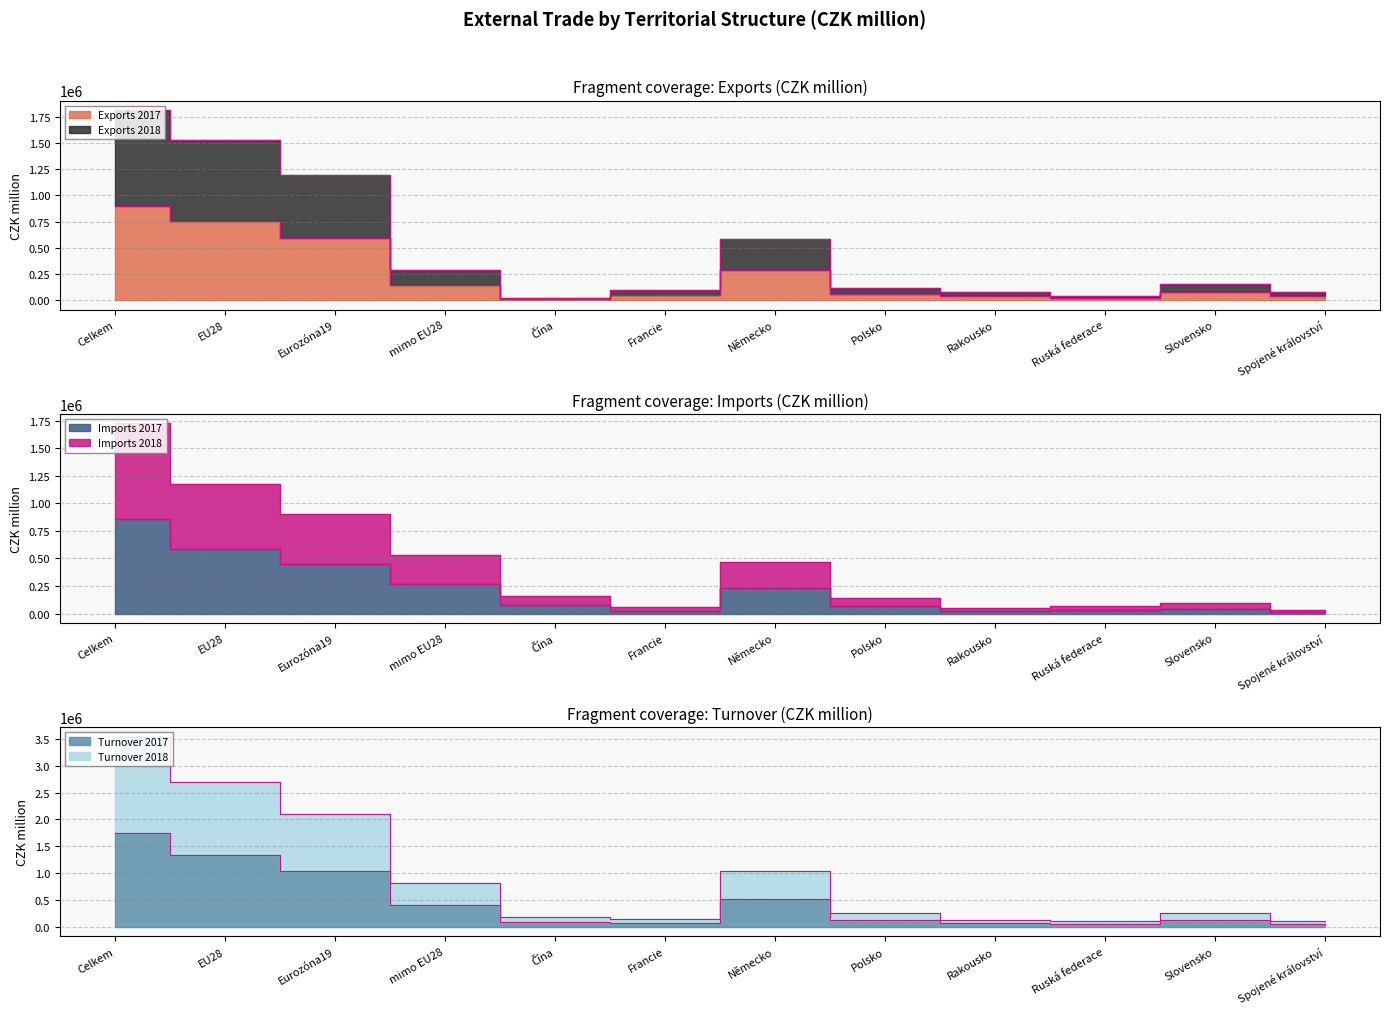

Where is the first local minimum for Exports 2017?

Čína